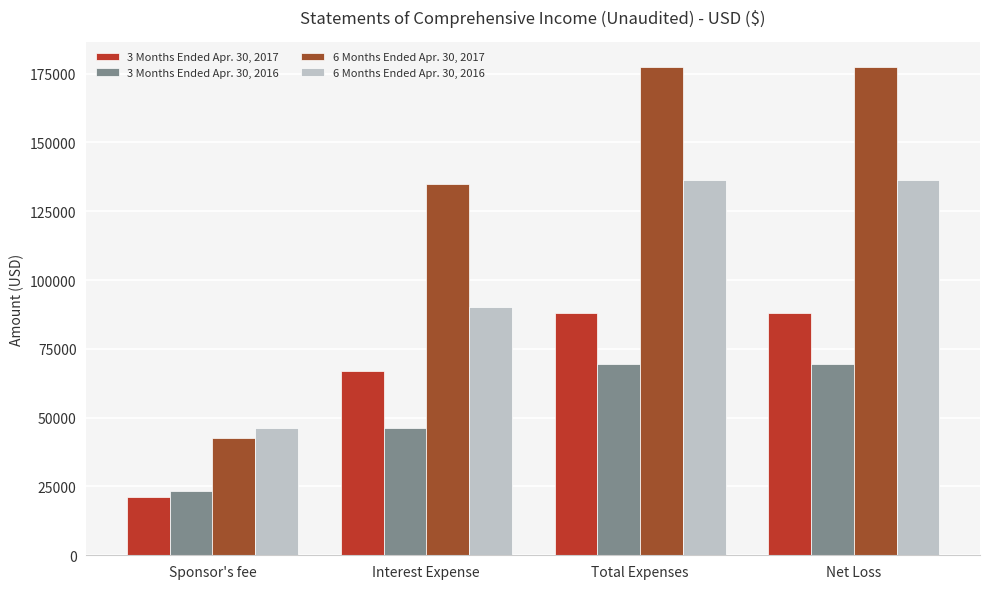

Rank the series at Interest Expense from highest to lowest value.

6 Months Ended Apr. 30, 2017, 6 Months Ended Apr. 30, 2016, 3 Months Ended Apr. 30, 2017, 3 Months Ended Apr. 30, 2016